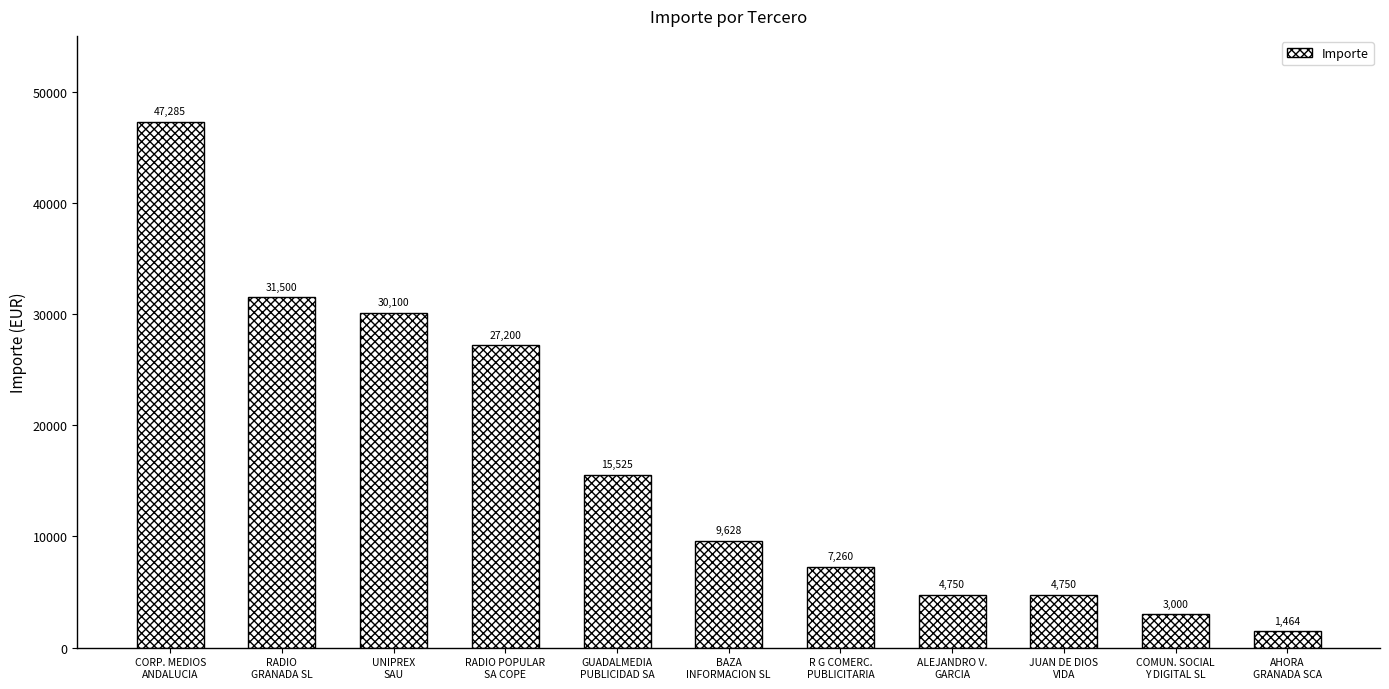

What is the label of the 6th bar from the right?

BAZA
INFORMACION SL